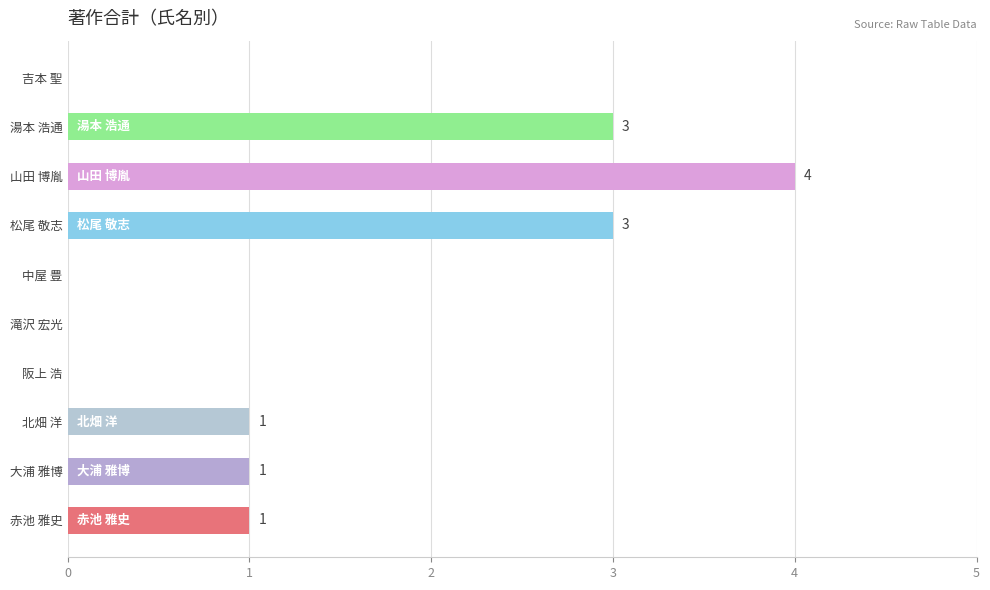

How many values are above zero?

6